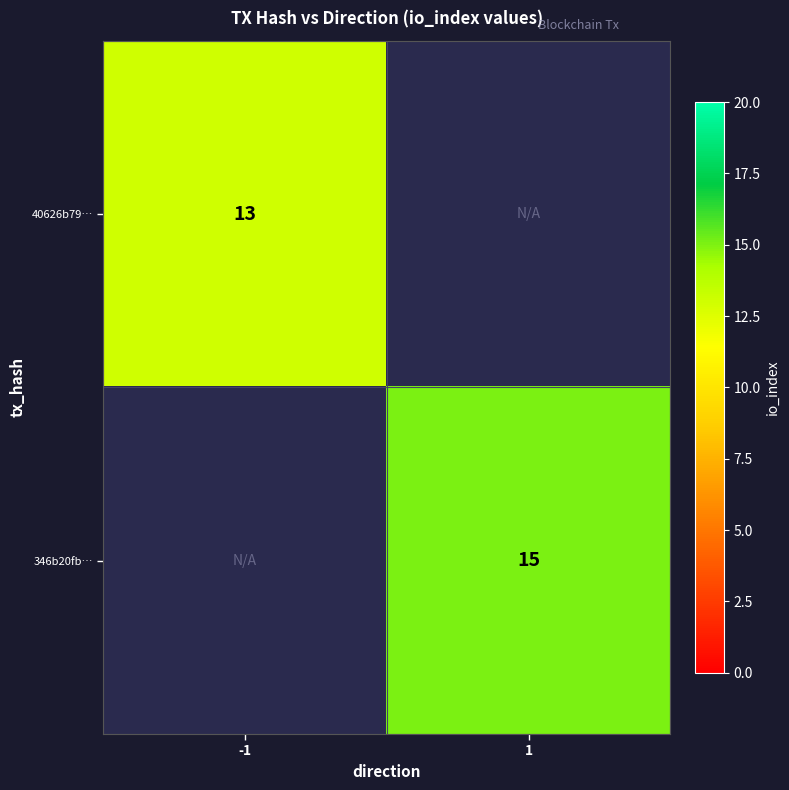

True or false: 346b20fb… has a value of 21 at 1.

False